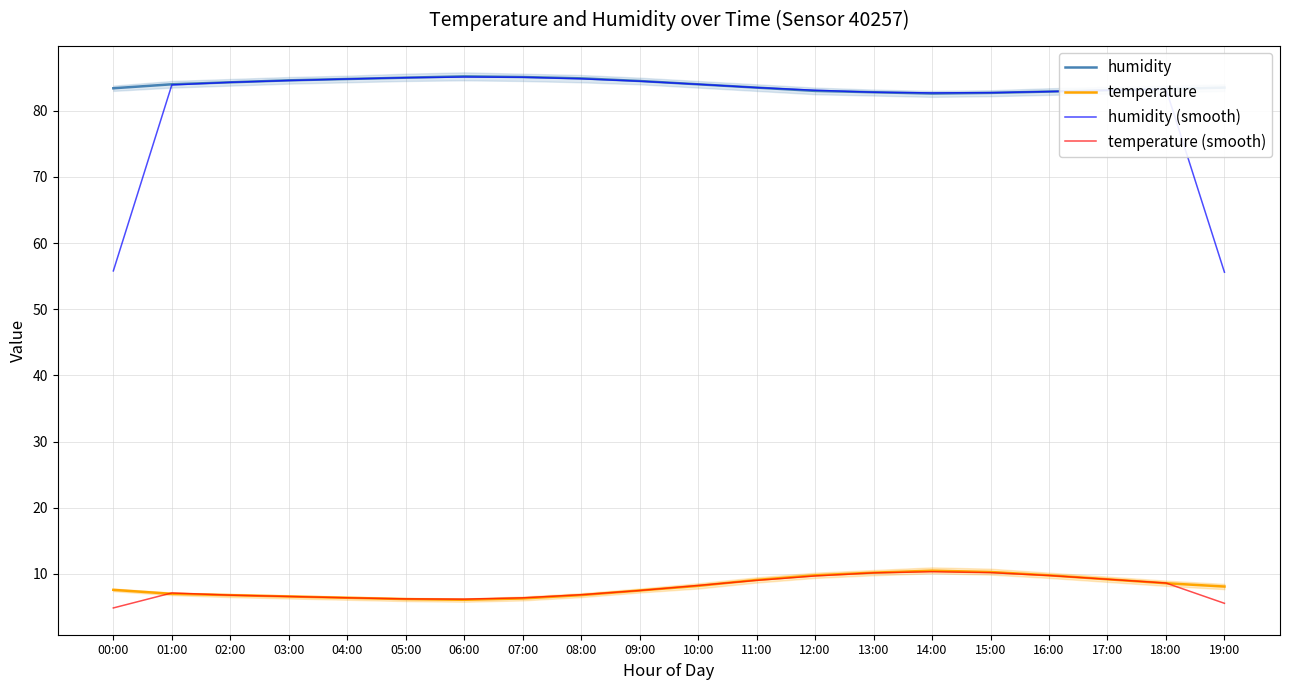

Reading right to left, list all the values displayed in this chart.

humidity: 19:00=83.5	18:00=83.3	17:00=83.1	16:00=82.9	15:00=82.7	14:00=82.6	13:00=82.8	12:00=83.0	11:00=83.5	10:00=84.0	09:00=84.5	08:00=84.9	07:00=85.1	06:00=85.2	05:00=85.0	04:00=84.8	03:00=84.6	02:00=84.3	01:00=84.0	00:00=83.4
temperature: 19:00=8.1	18:00=8.6	17:00=9.2	16:00=9.8	15:00=10.3	14:00=10.5	13:00=10.2	12:00=9.8	11:00=9.1	10:00=8.2	09:00=7.5	08:00=6.8	07:00=6.3	06:00=6.1	05:00=6.2	04:00=6.4	03:00=6.6	02:00=6.8	01:00=7.0	00:00=7.6
humidity (smooth): 19:00=55.6	18:00=83.3	17:00=83.1	16:00=82.9	15:00=82.7	14:00=82.7	13:00=82.8	12:00=83.1	11:00=83.5	10:00=84.0	09:00=84.5	08:00=84.8	07:00=85.1	06:00=85.1	05:00=85.0	04:00=84.8	03:00=84.6	02:00=84.3	01:00=83.9	00:00=55.8
temperature (smooth): 19:00=5.6	18:00=8.6	17:00=9.2	16:00=9.8	15:00=10.2	14:00=10.3	13:00=10.2	12:00=9.7	11:00=9.0	10:00=8.3	09:00=7.5	08:00=6.9	07:00=6.4	06:00=6.2	05:00=6.2	04:00=6.4	03:00=6.6	02:00=6.8	01:00=7.1	00:00=4.9